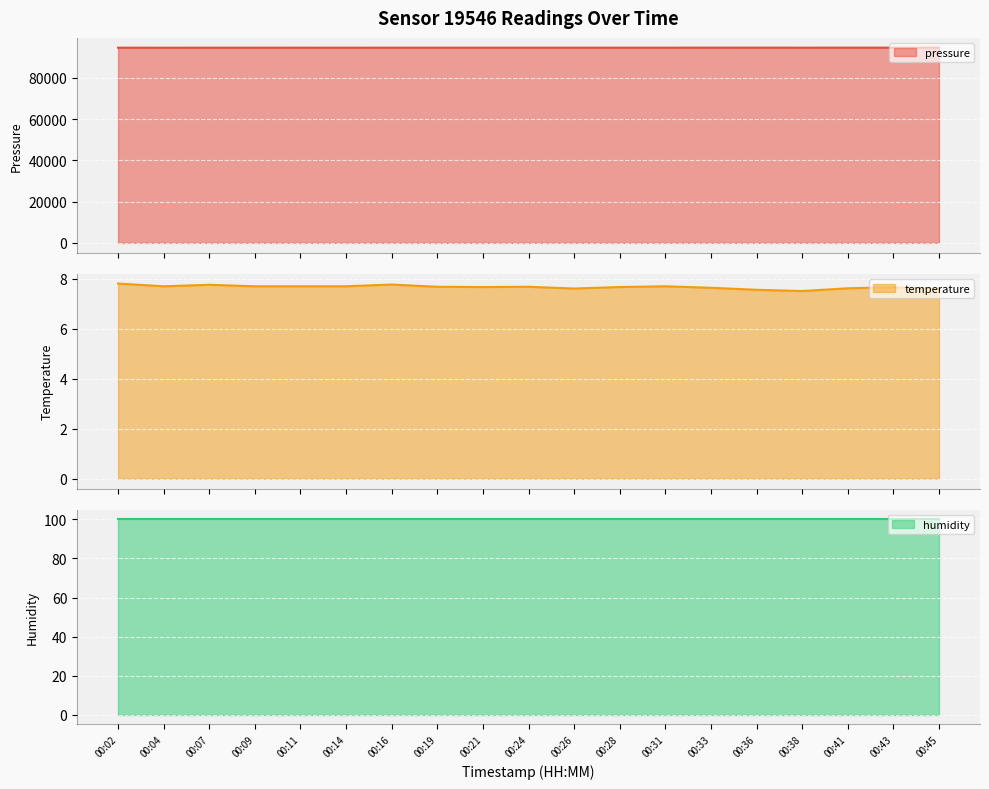

In pressure line, how many points are lower than both neighbors (excluding endpoints)?

5